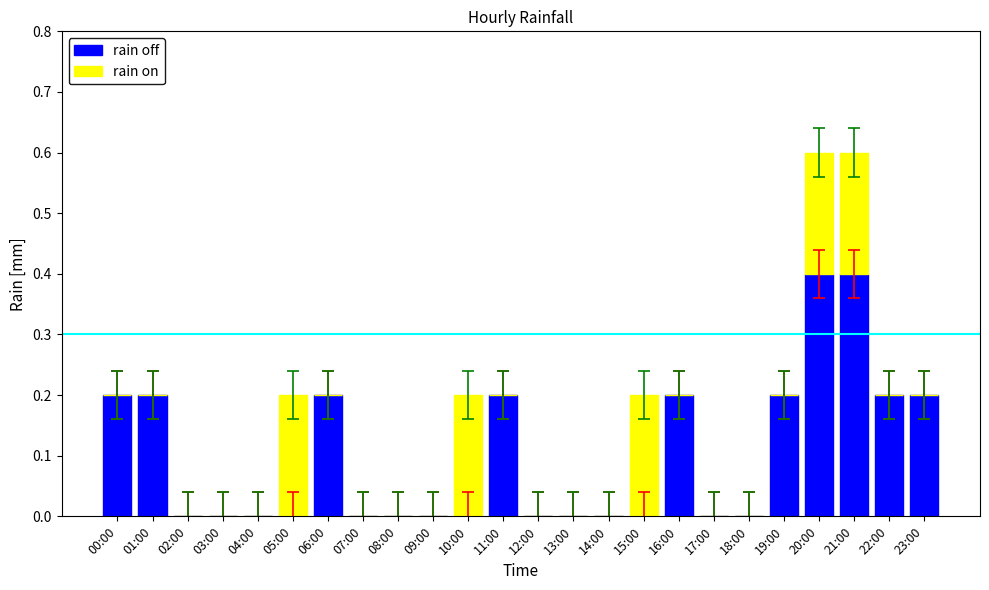

What is the maximum value for rain off?

0.4